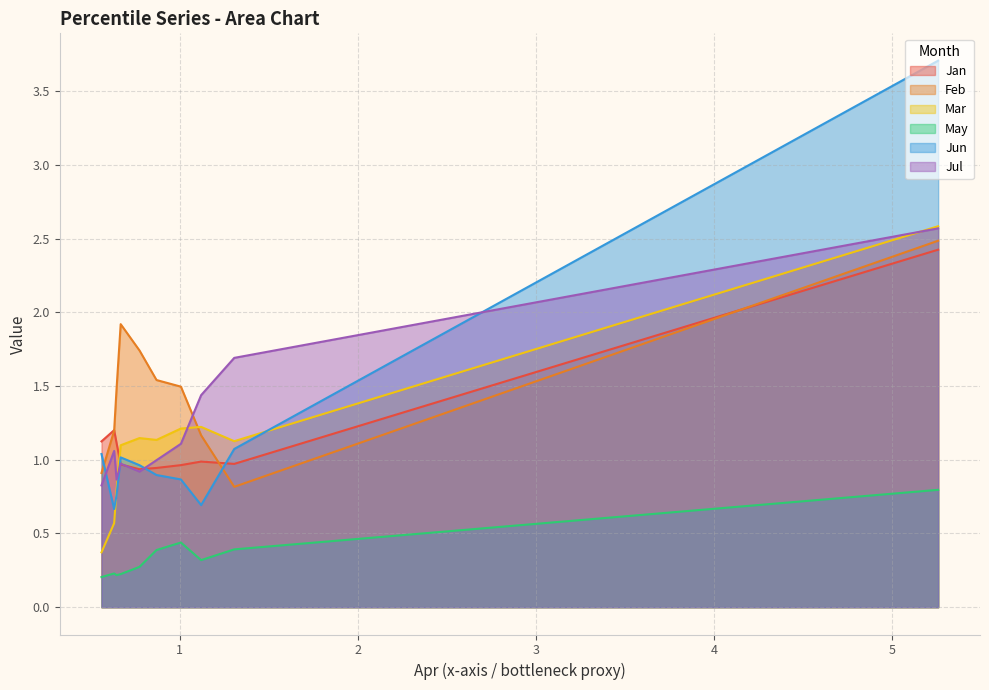

What is the maximum value shown in the chart?

3.7